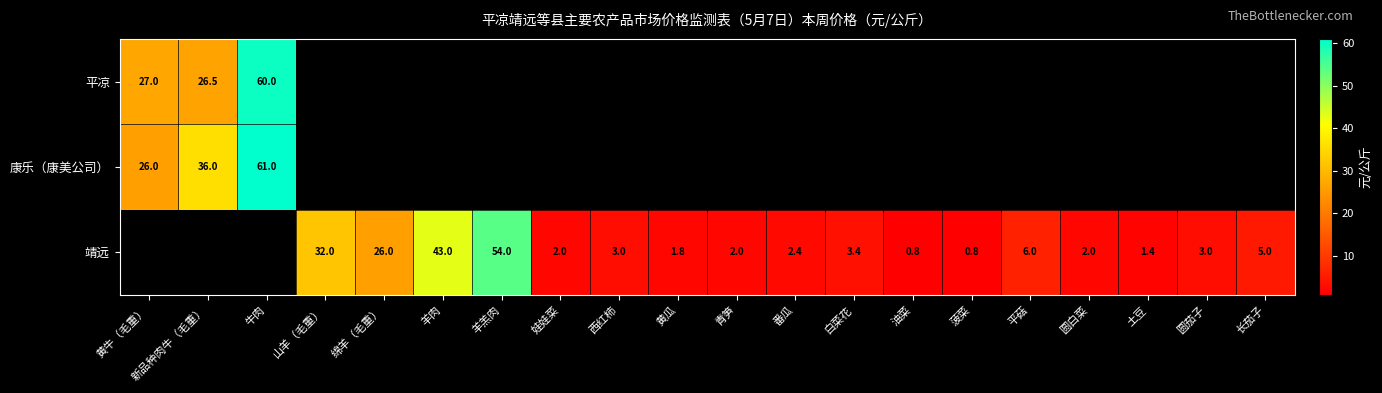

What is the difference between the 靖远 values at 羊羔肉 and 白菜花?

50.6